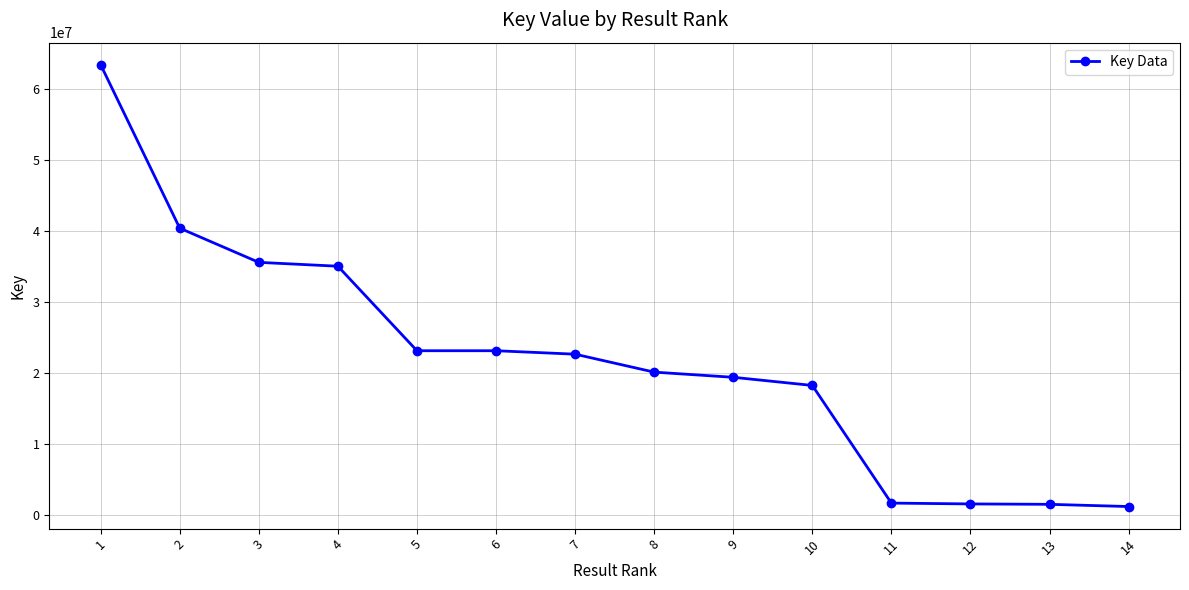

What is the difference between the values at 10 and 9?

1147310